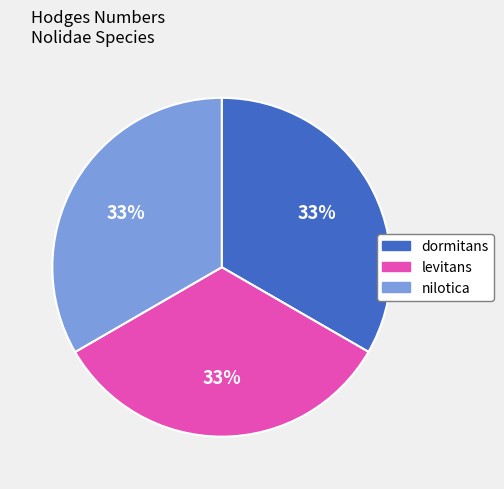

What is the ratio of the value at nilotica to the value at levitans?

1.0